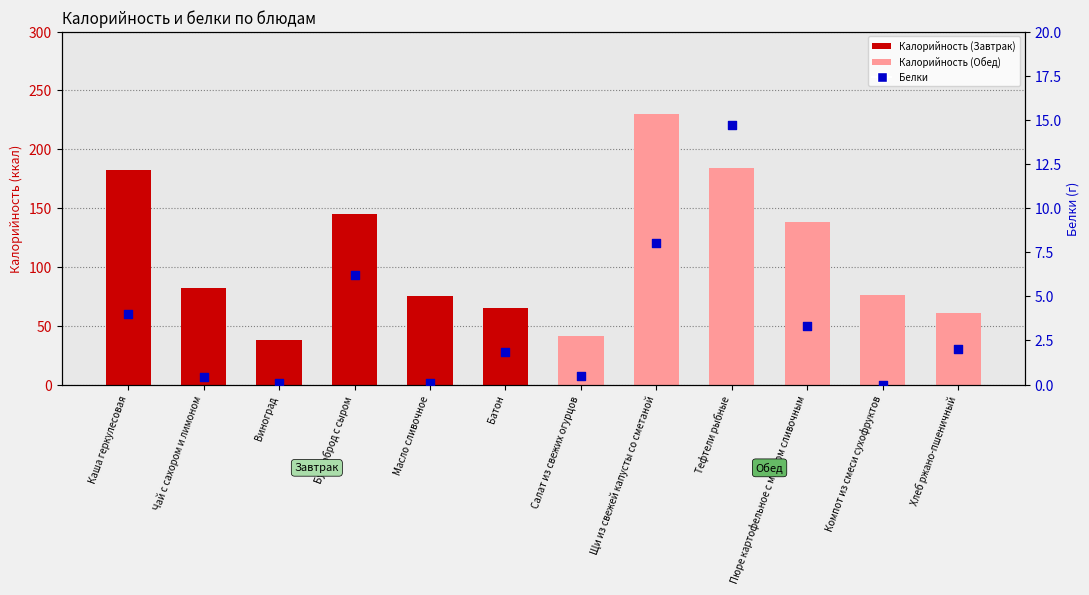

At which category is the sum across all series the highest?

Щи из свежей капусты со сметаной